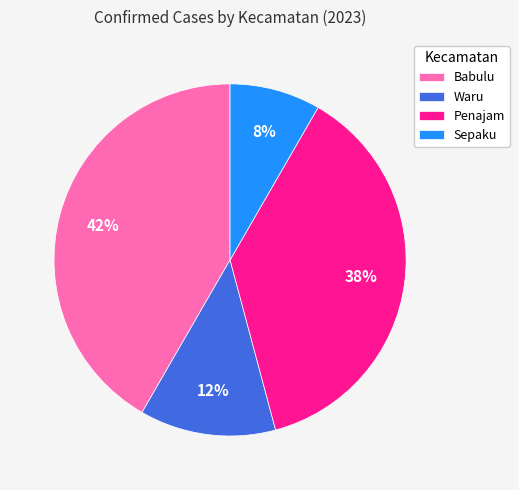

Does any single category account for the majority?

No